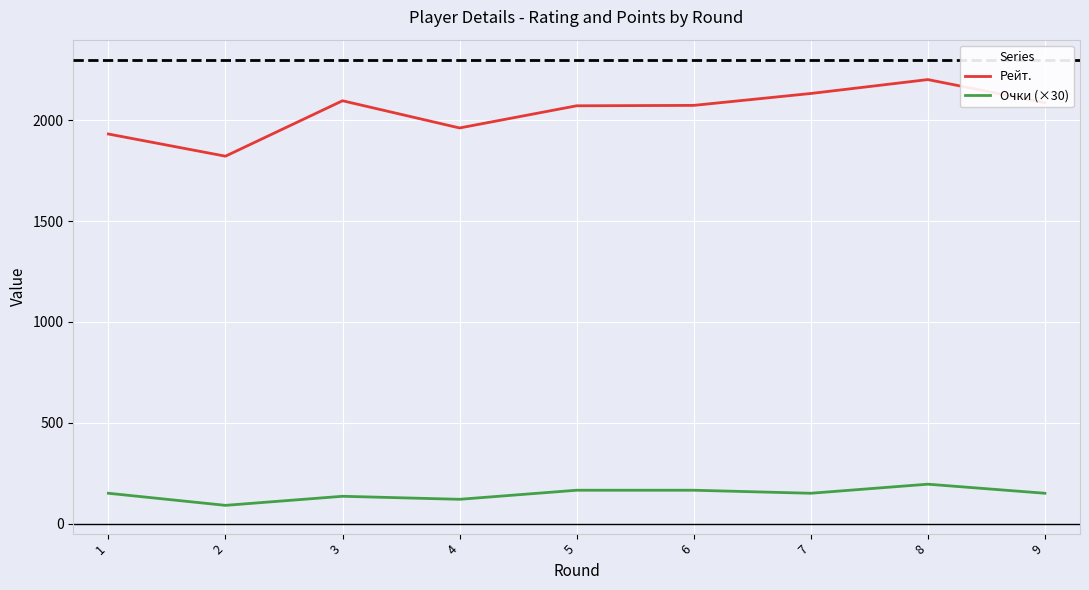

What is the spread (max minus min) of values at 2?

1732